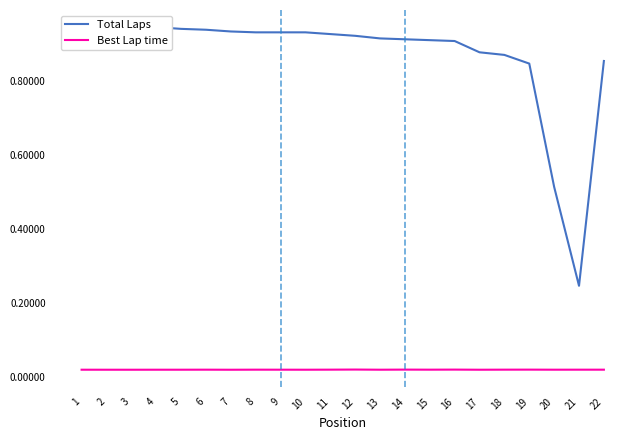

What is the value of the Total Laps point at the 9th from the left?

0.9